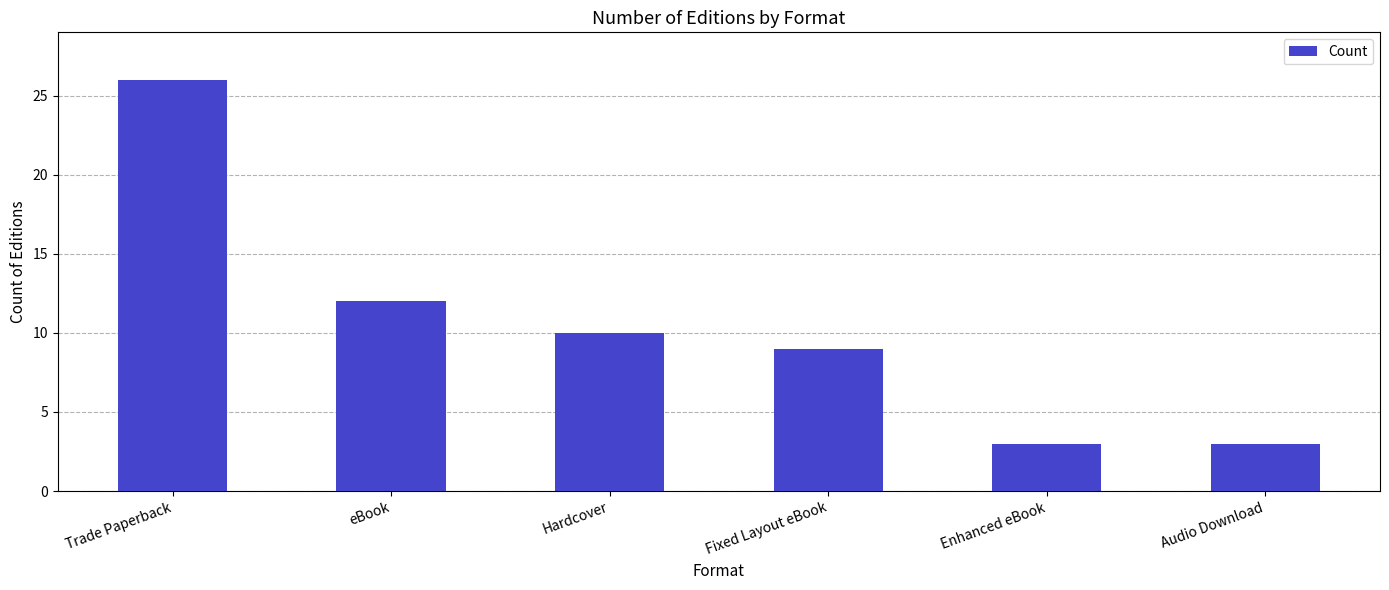

Approximately how many times larger is the value at Fixed Layout eBook compared to Audio Download?

3.0